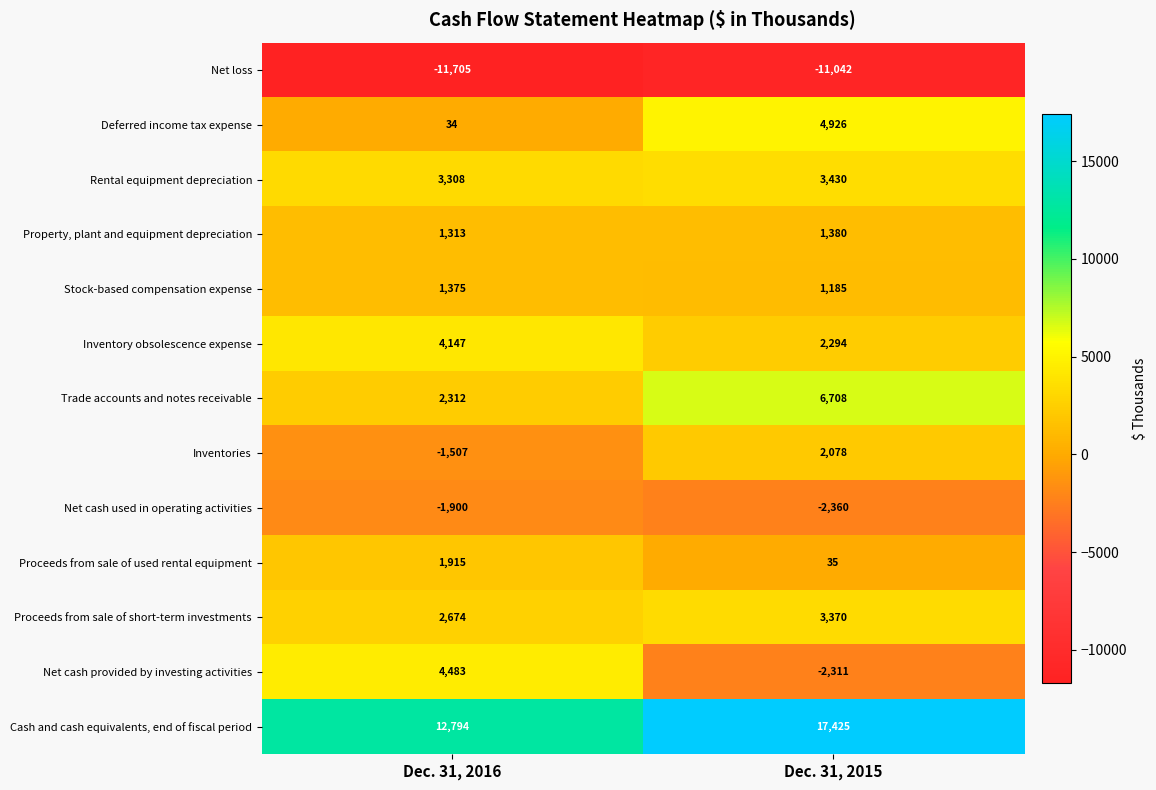

Count the number of categories in the chart.

2